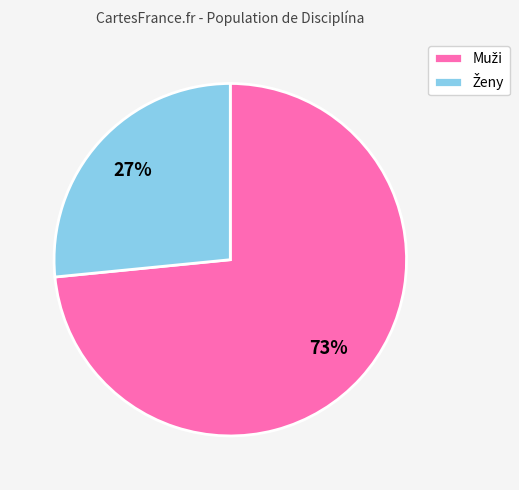

Is there any slice that represents more than half of the pie?

Yes